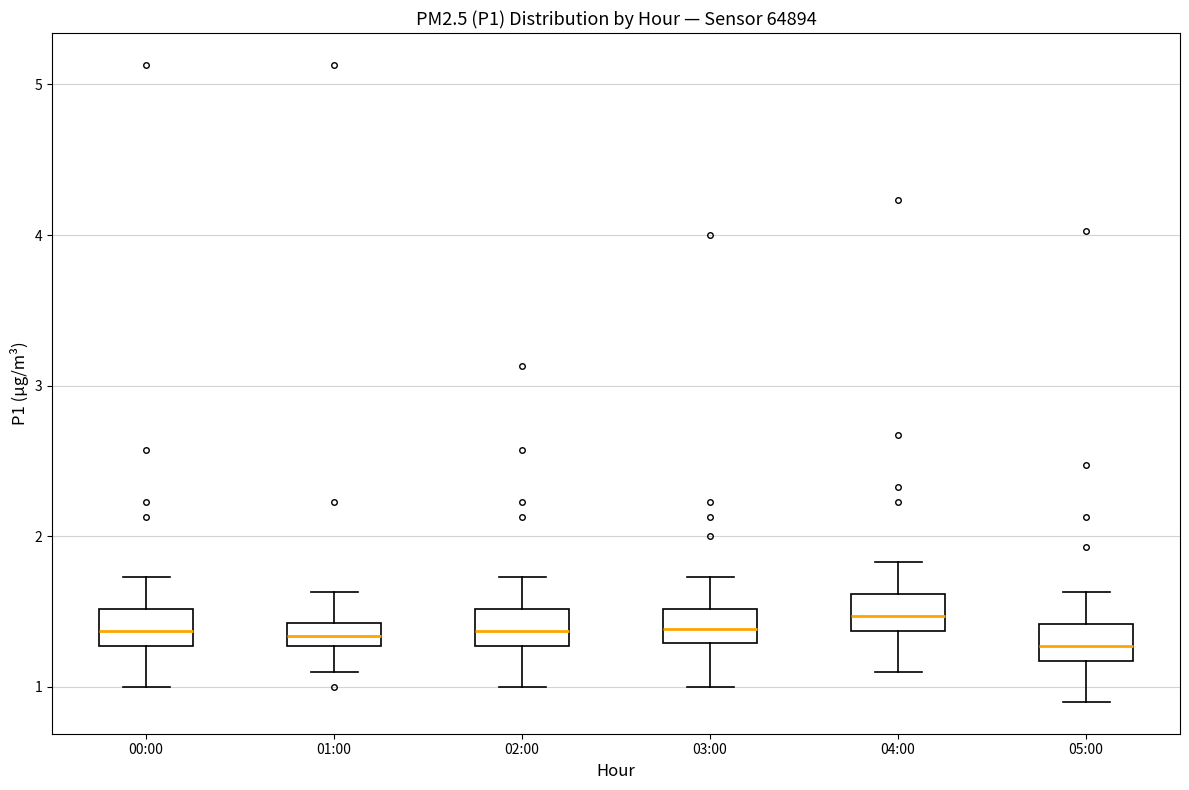

Reading left to right, transcribe this box plot: for each box, give where its median line is, the range the box spans, and where its two whiskers end, as read against the y-axis. The values are not printed on the chart, so give them approximately, as read against the axis.

00:00: median 1.4, box 1.3 to 1.5, whiskers 1.0 to 1.7
01:00: median 1.3 (inside the box), box 1.3 to 1.4, whiskers 1.1 to 1.6
02:00: median 1.4, box 1.3 to 1.5, whiskers 1.0 to 1.7
03:00: median 1.4, box 1.3 to 1.5, whiskers 1.0 to 1.7
04:00: median 1.5, box 1.4 to 1.6, whiskers 1.1 to 1.8
05:00: median 1.3, box 1.2 to 1.4, whiskers 0.9 to 1.6